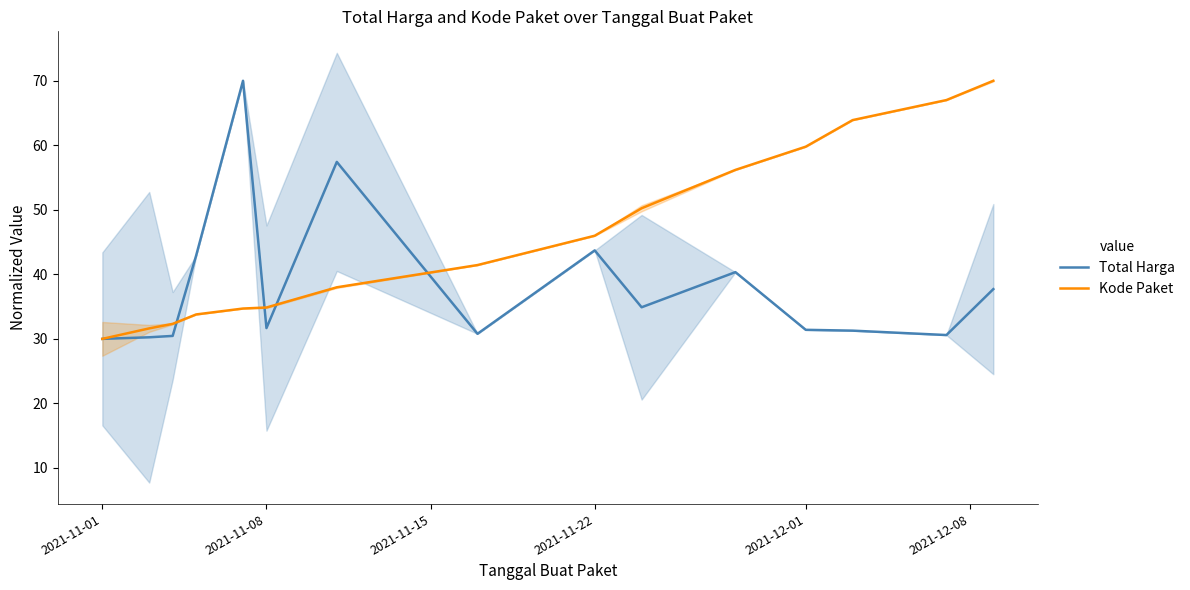

What is the difference between the second highest and minimum values in the Total Harga series?

27.4